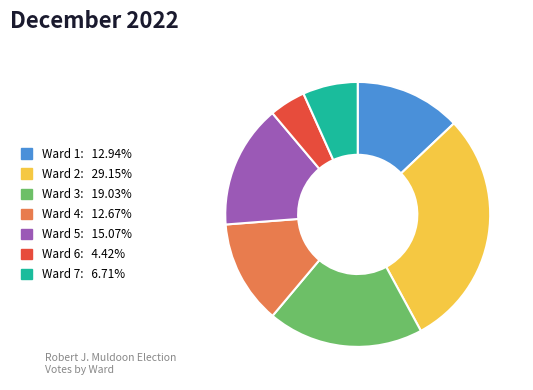

How many slices are in this pie chart?

7